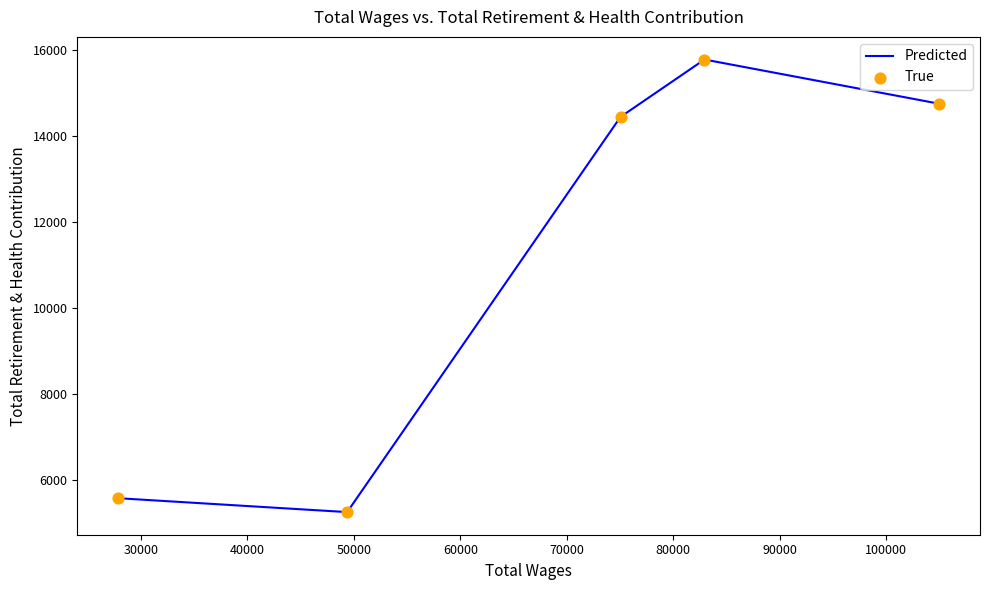

How many interior local peaks (higher than both neighbors) does the data have?

1